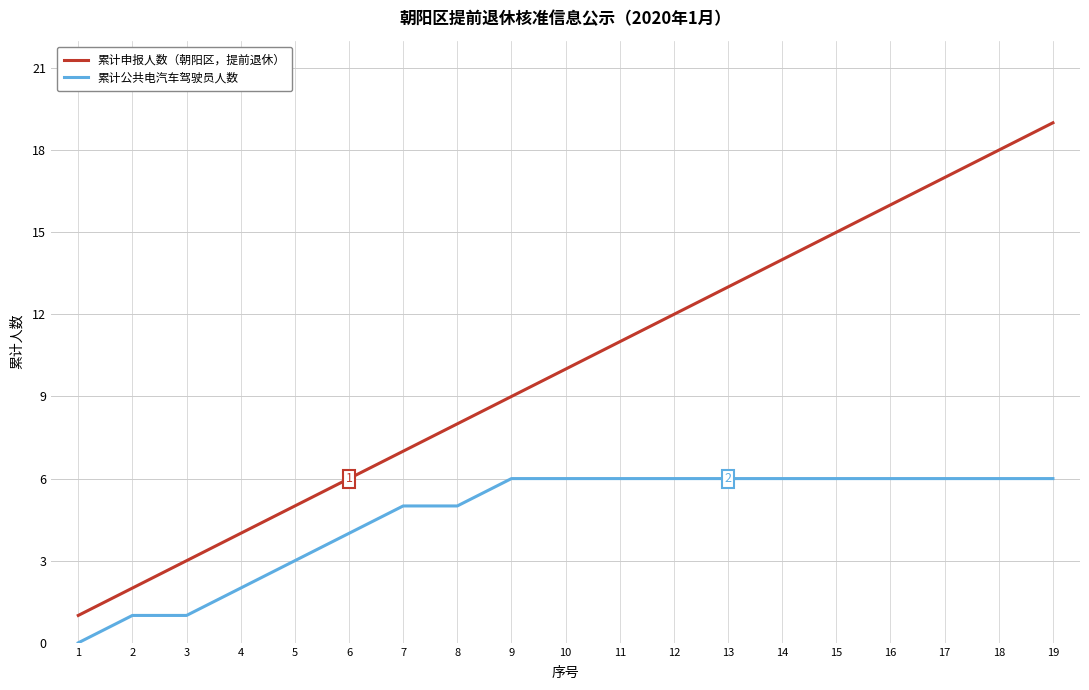

What is the difference between the highest and lowest values at 3?

2